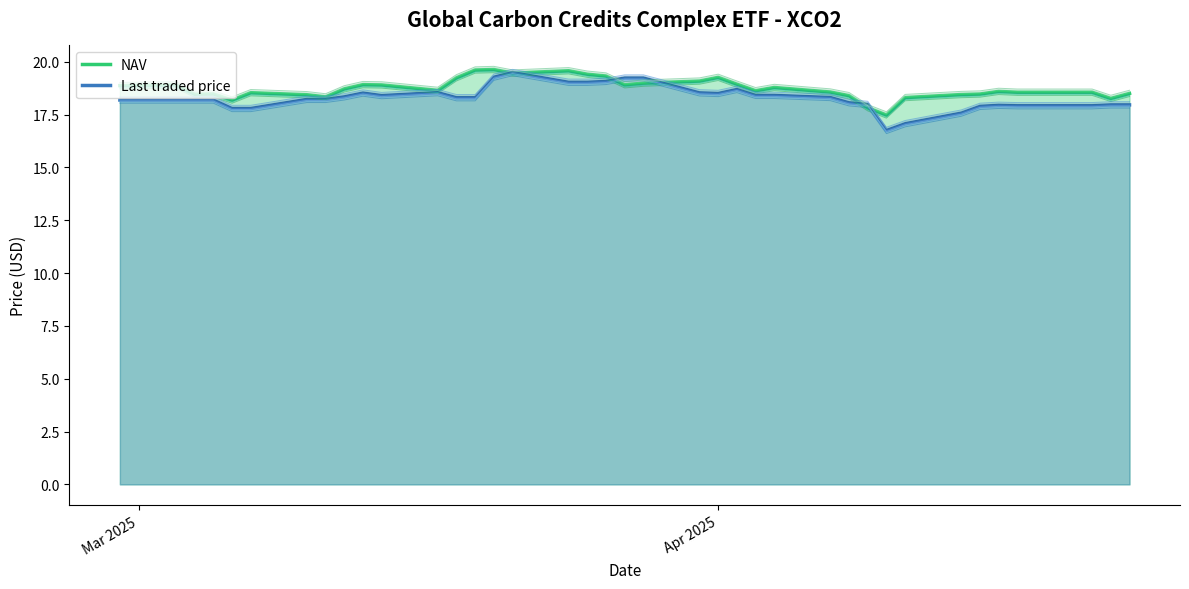

Between 30 and 6, which is larger?

30